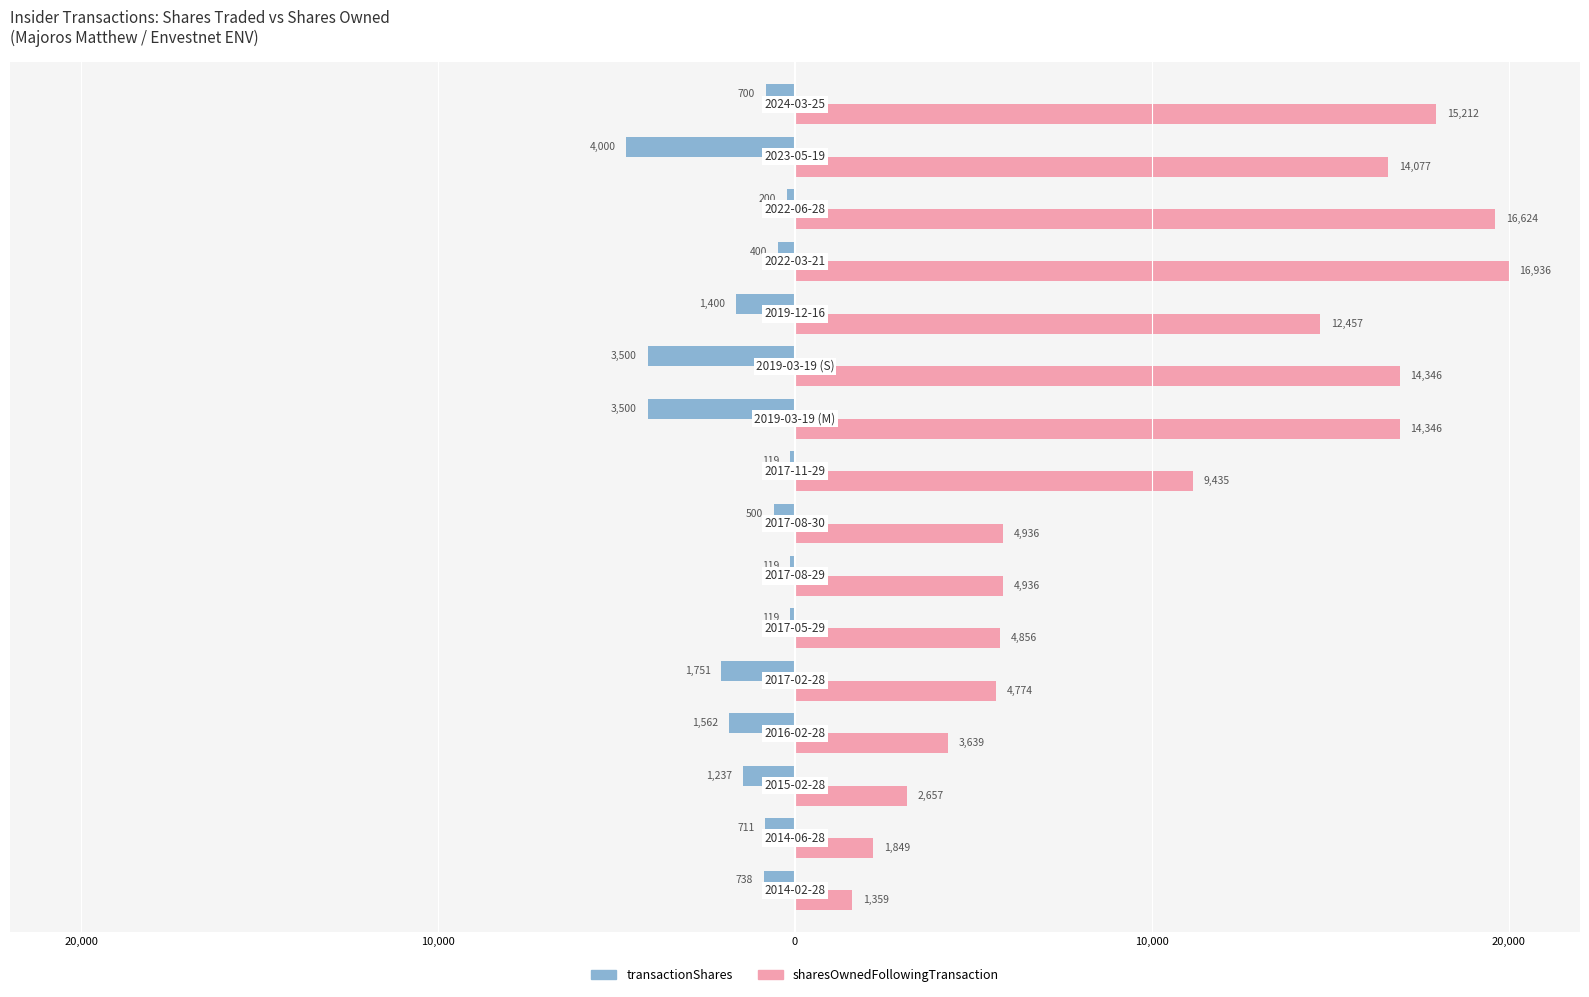

Reading left to right, transcribe all the data shown in this chart.

transactionShares: -0.9	-0.8	-1.5	-1.8	-2.1	-0.1	-0.1	-0.6	-0.1	-4.1	-4.1	-1.7	-0.5	-0.2	-4.7	-0.8
sharesOwnedFollowingTransaction: 1.6	2.2	3.1	4.3	5.6	5.7	5.8	5.8	11.1	16.9	16.9	14.7	20.0	19.6	16.6	18.0